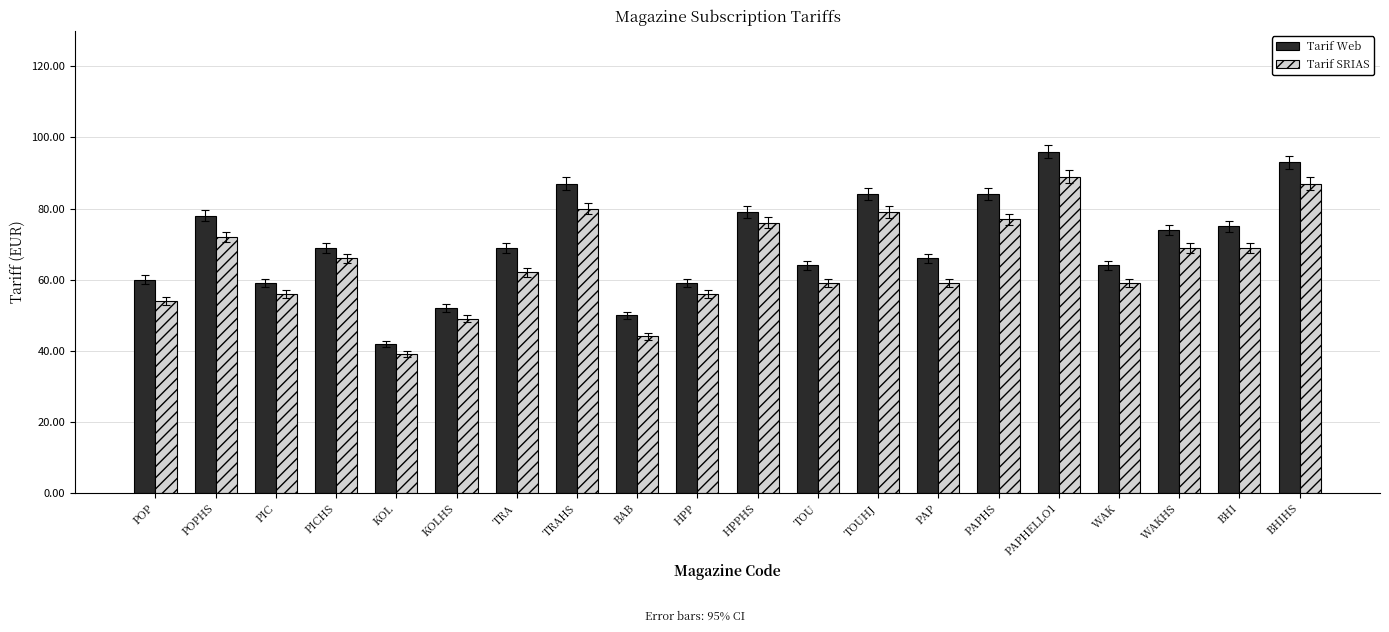

Between KOL and TRA, which series saw the biggest shift?

Tarif Web